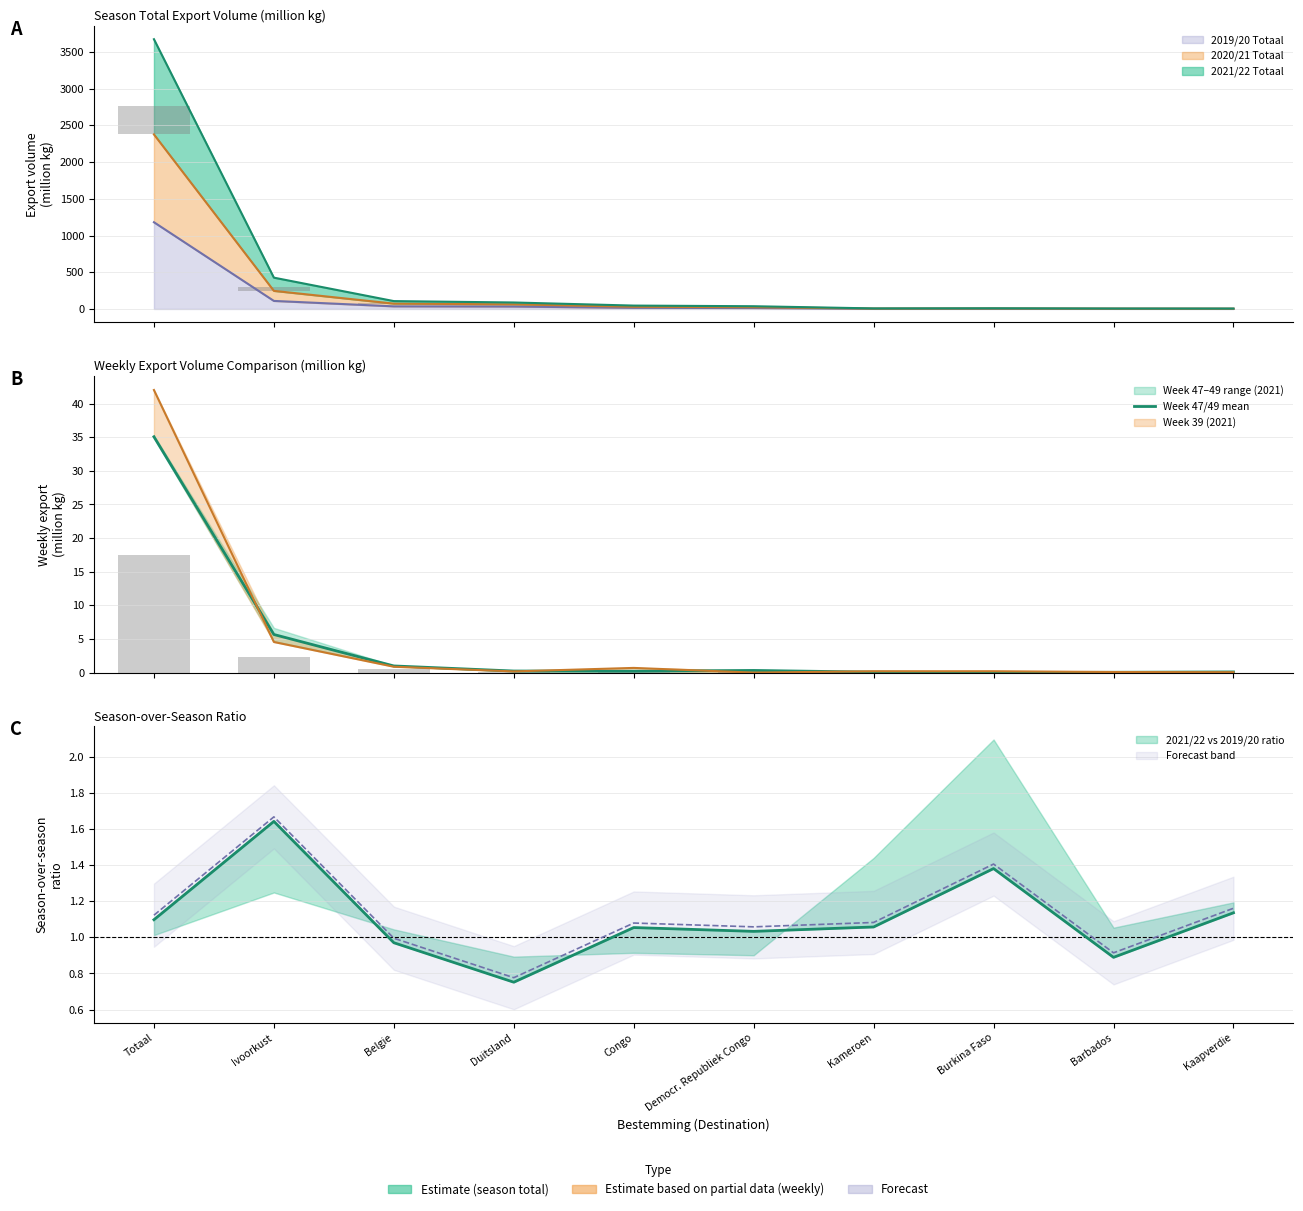

At which label is the value closest to 17?

Ivoorkust